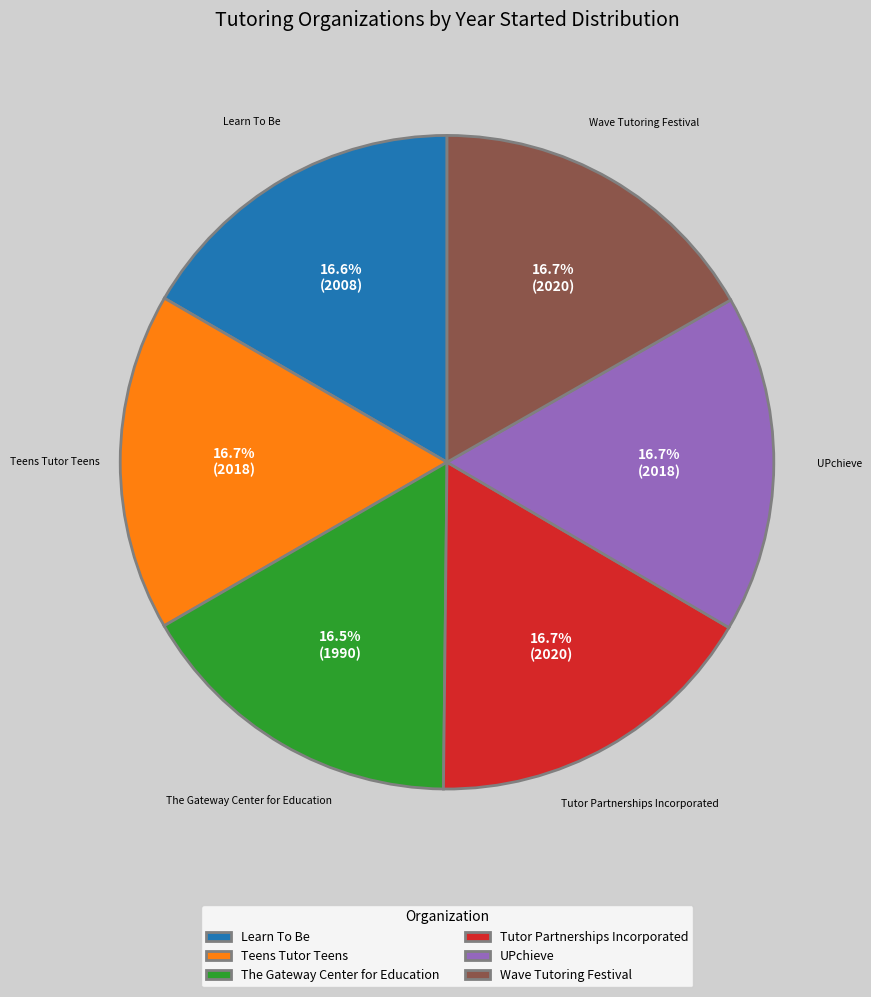

Count the number of slices in the pie.

6